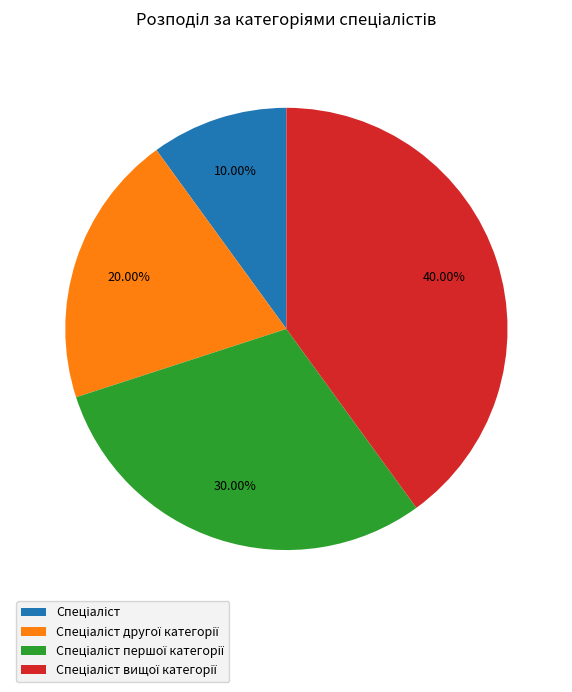

Is there a majority slice in this chart?

No